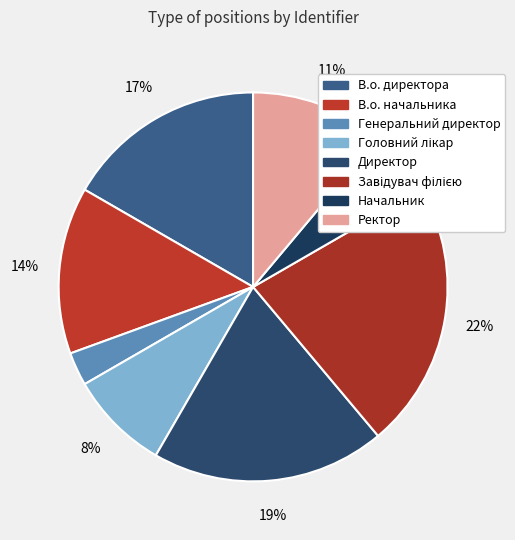

Rank the categories by value from highest to lowest.

Завідувач філією, Директор, В.о. директора, В.о. начальника, Ректор, Головний лікар, Начальник, Генеральний директор